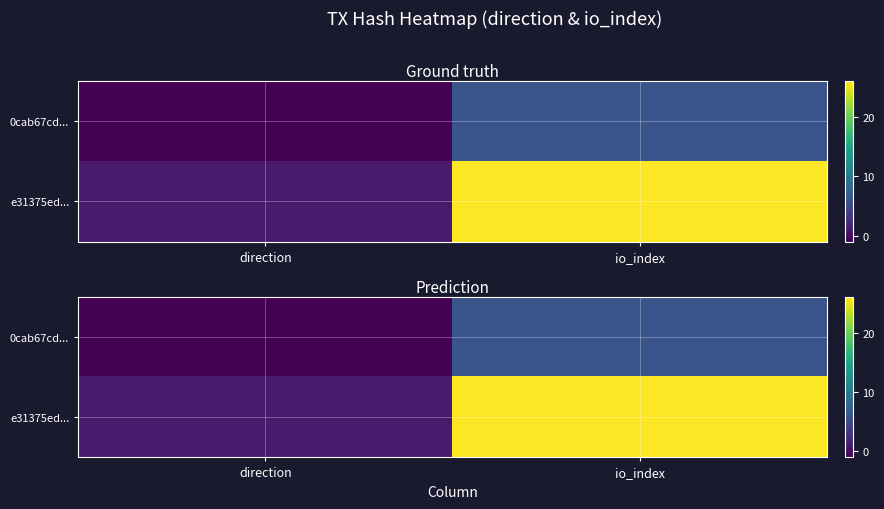

Which series has the widest spread of values?

e31375ed...